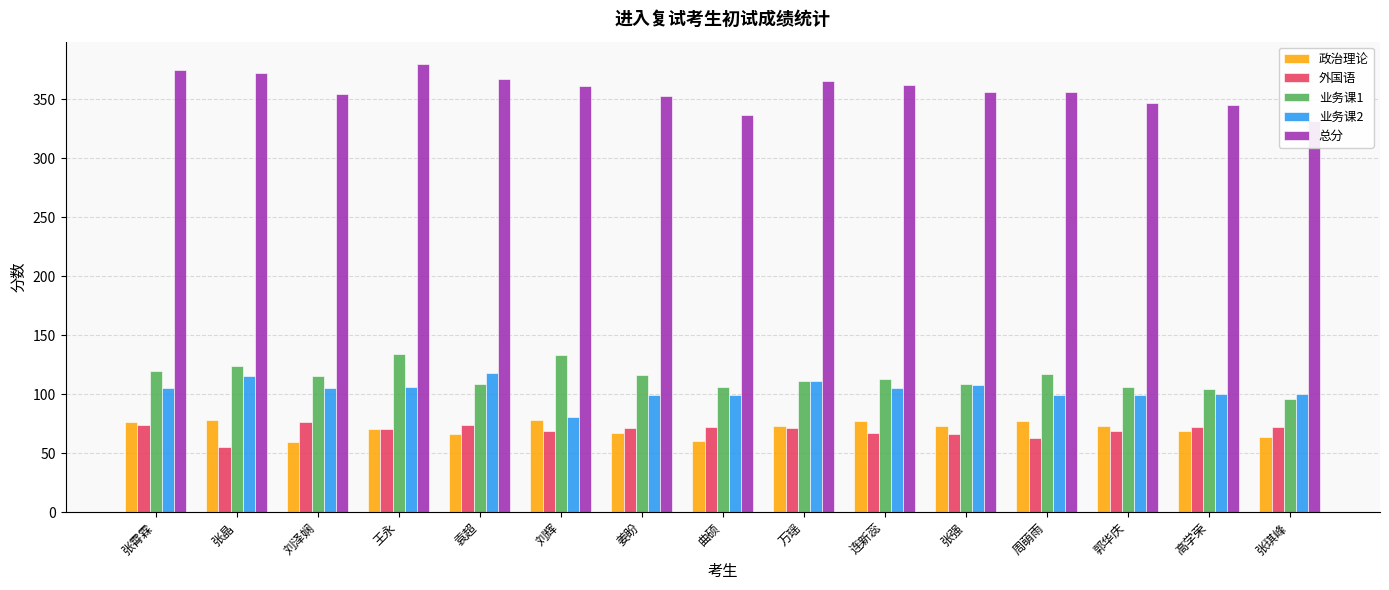

Are the bars grouped side by side (vs. stacked)?

Yes